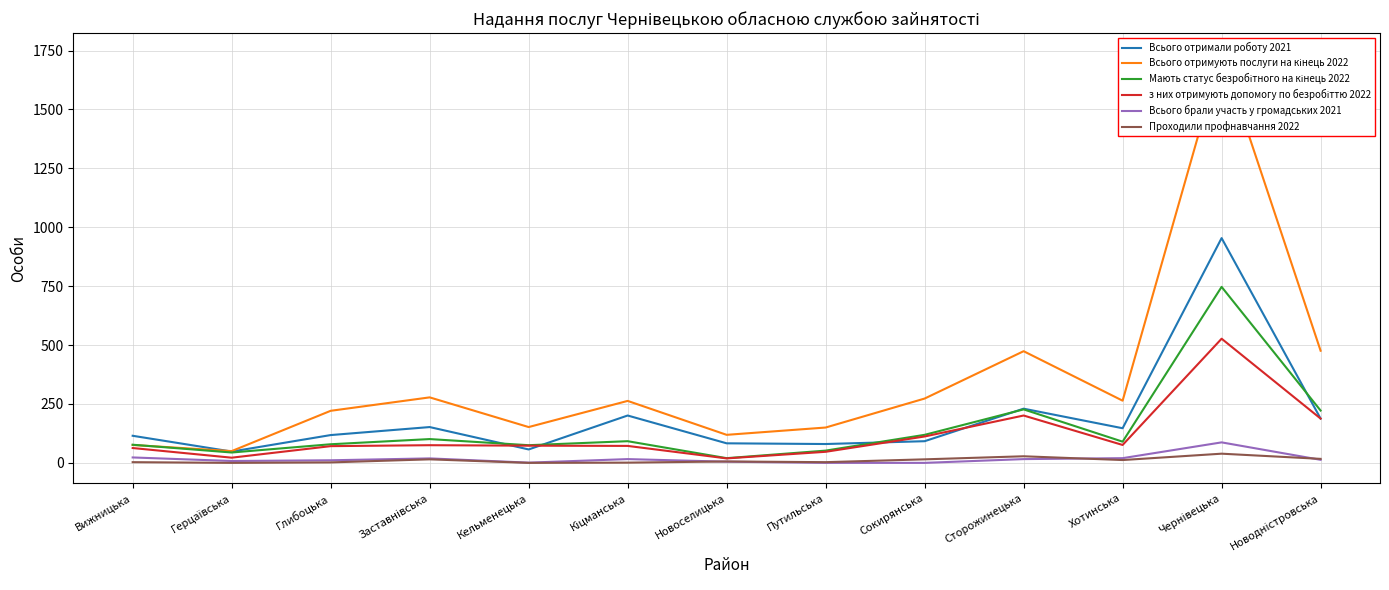

True or false: Мають статус безробітного на кінець 2022 and Всього отримують послуги на кінець 2022 intersect in this chart.

True